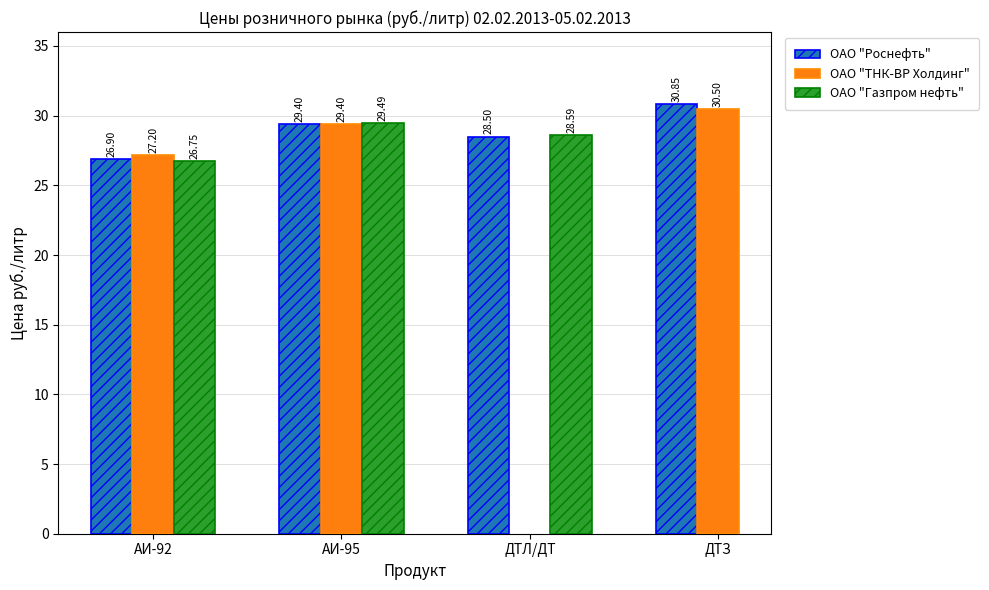

Which has a higher value, АИ-95 or АИ-92?

АИ-95